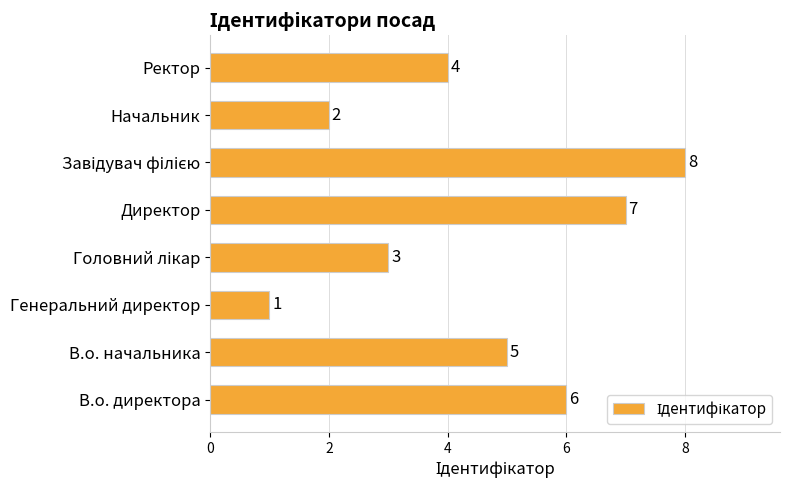

The chart shows a value of 2 at Начальник. True or false?

True